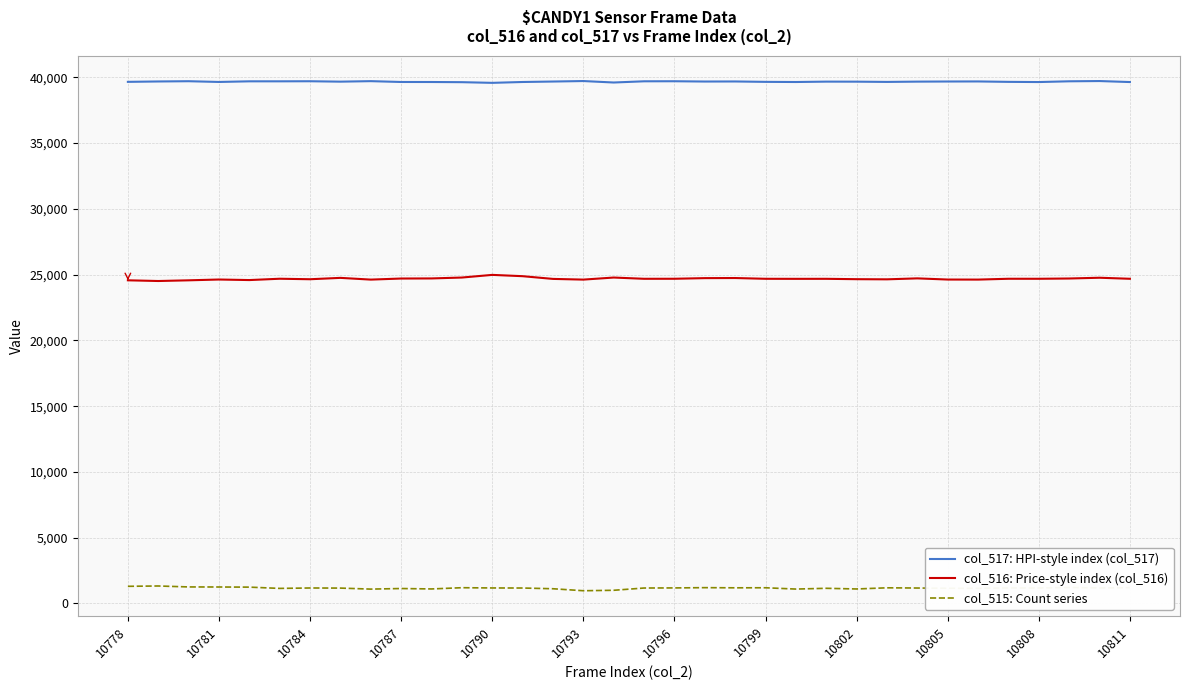

Which series has the largest total across all categories?

col_517: HPI-style index (col_517)